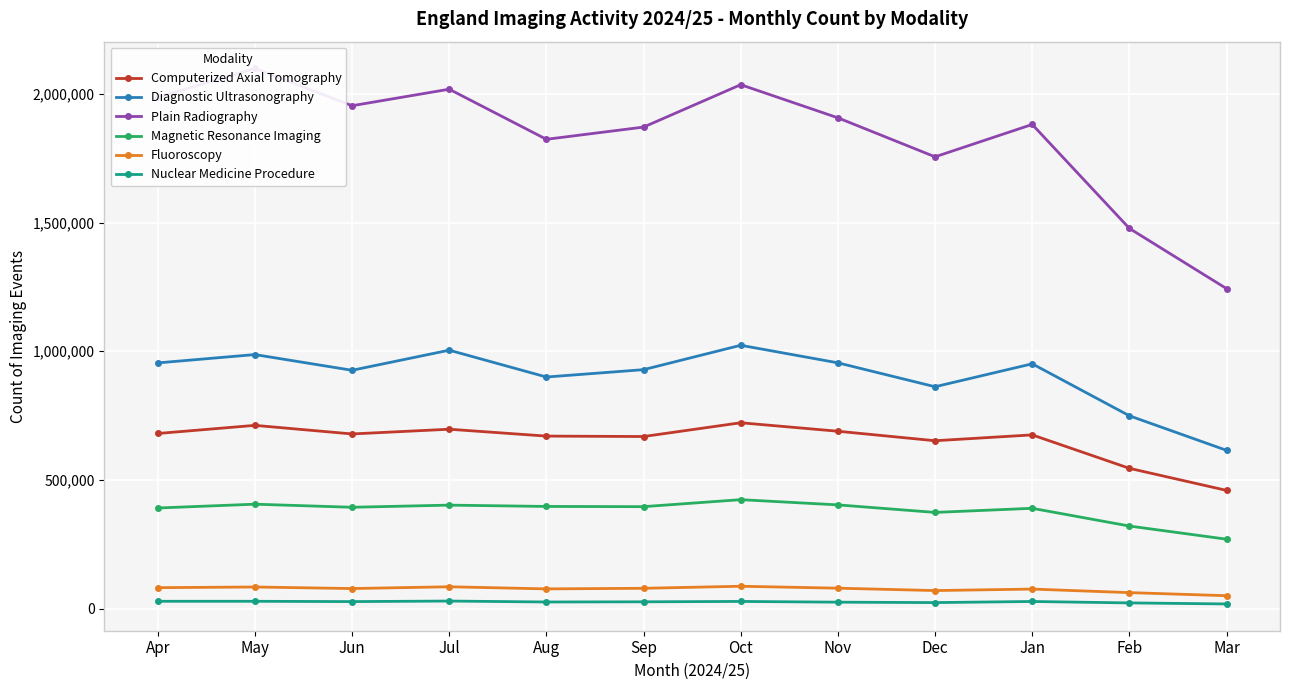

Does the chart display data point markers on the line(s)?

Yes